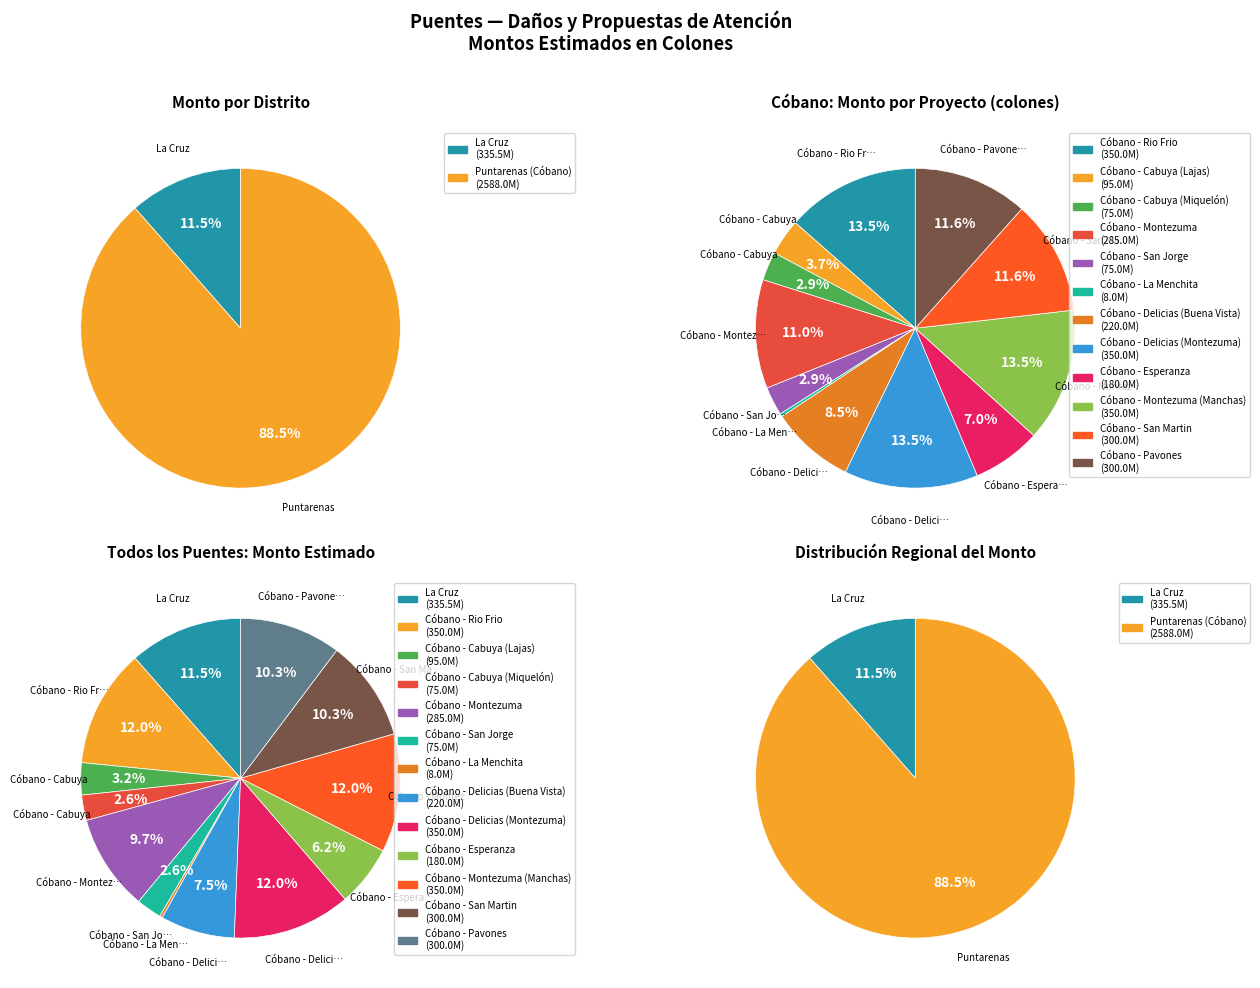

To the nearest percent, what percentage of the pie is Cóbano - Cabuya (Lajas)?

3%